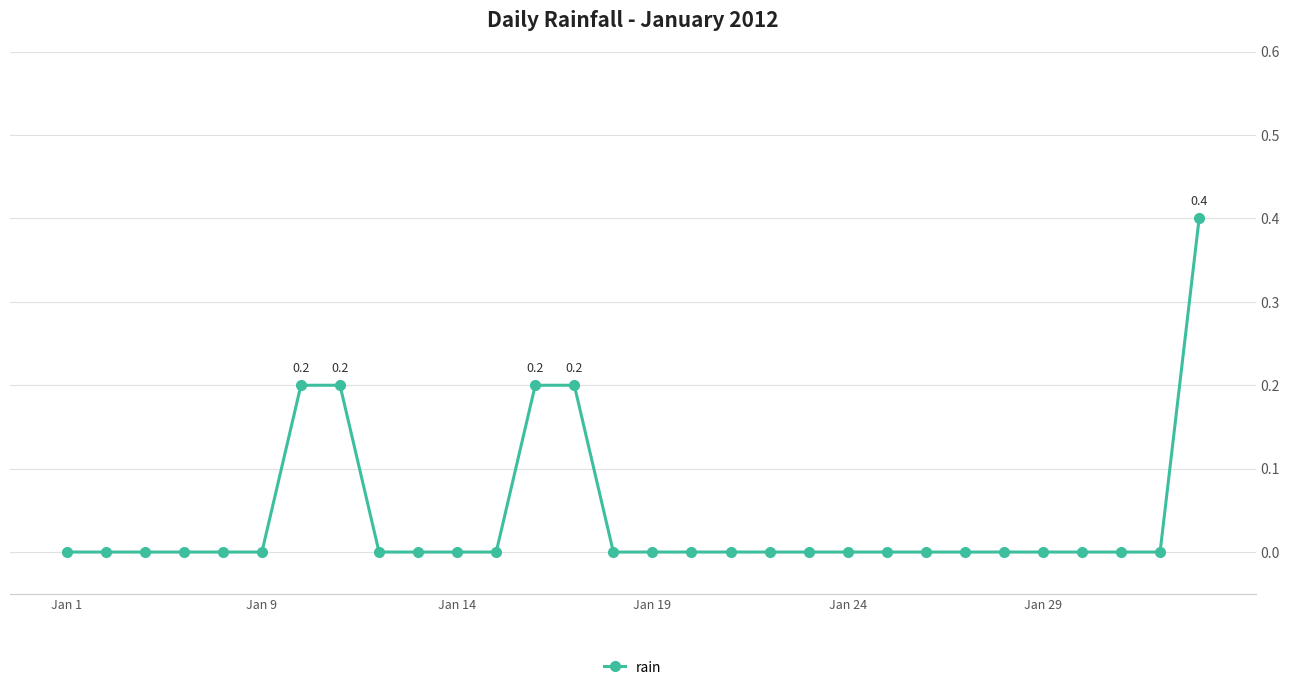

How many lines are shown in the chart?

1